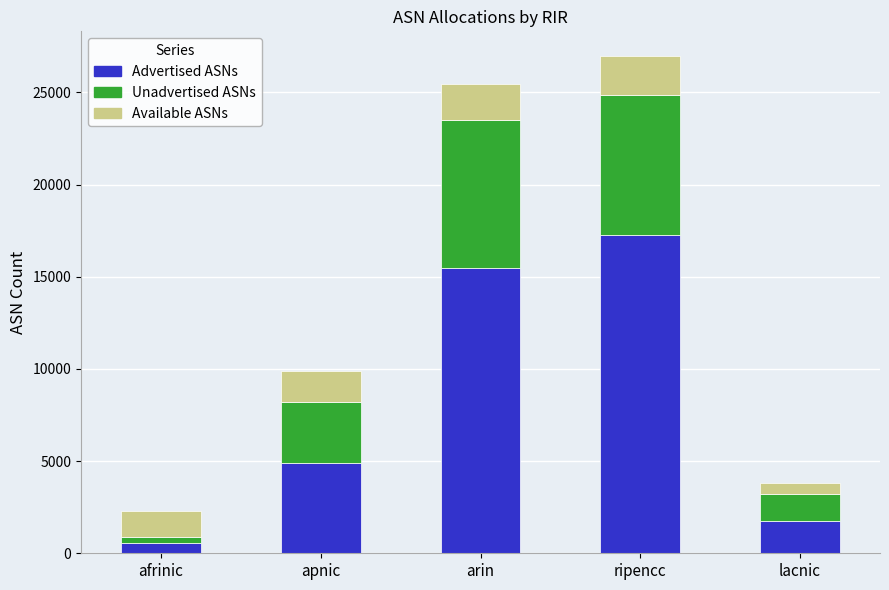

Which category has the highest value in the Advertised ASNs series?

ripencc